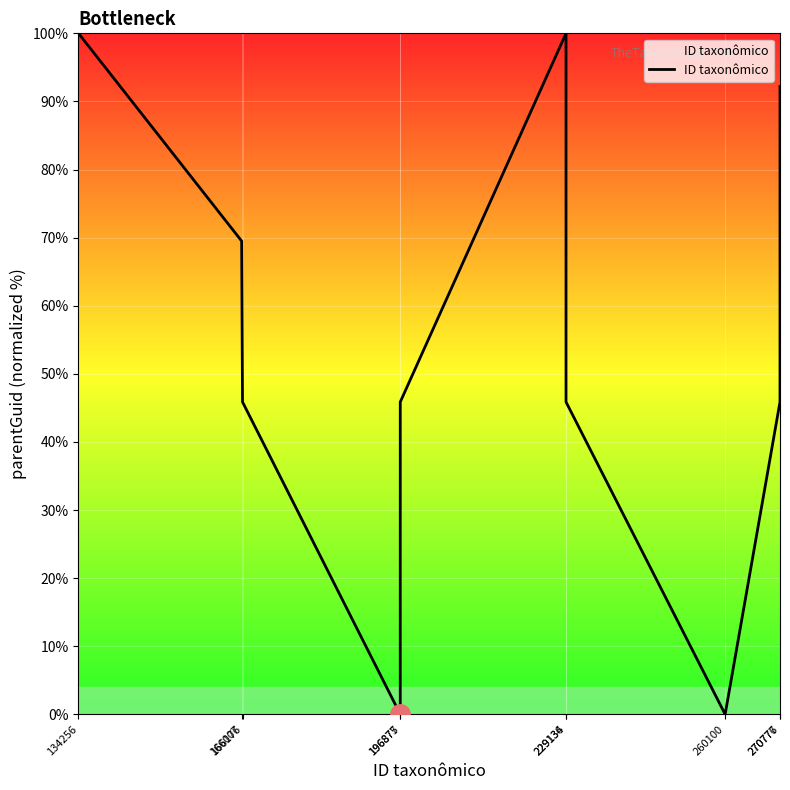

How many lines are shown in the chart?

1